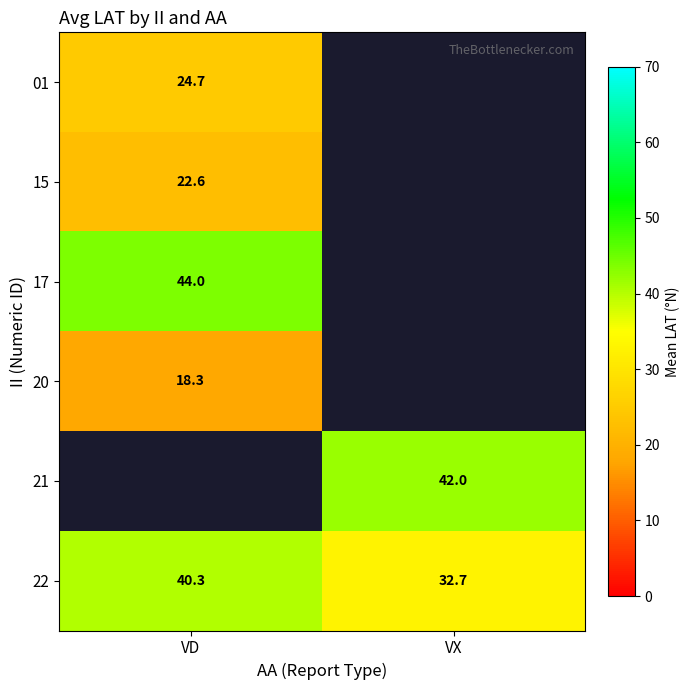

Which category has the highest value in the 22 series?

VD